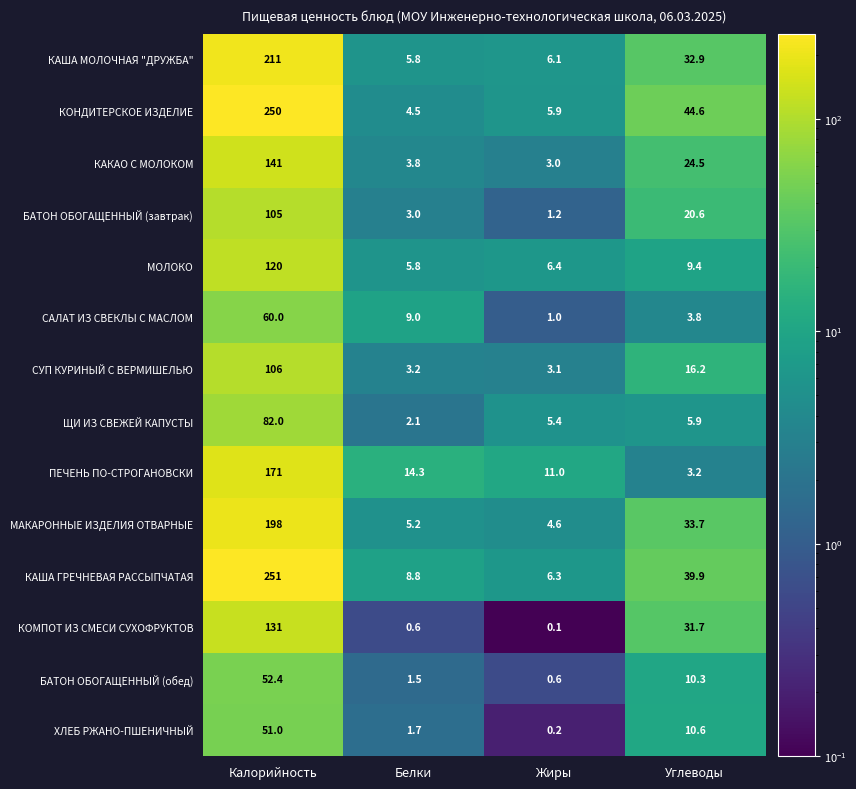

Between Белки and Жиры, which series saw the biggest shift?

САЛАТ ИЗ СВЕКЛЫ С МАСЛОМ